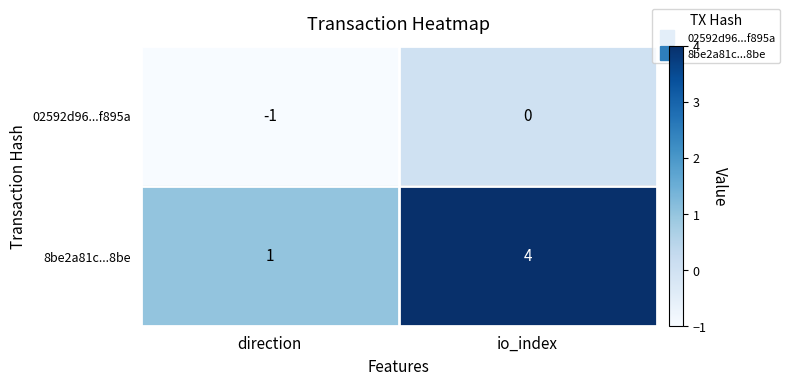

True or false: 02592d96...f895a has a value of -1 at direction.

True